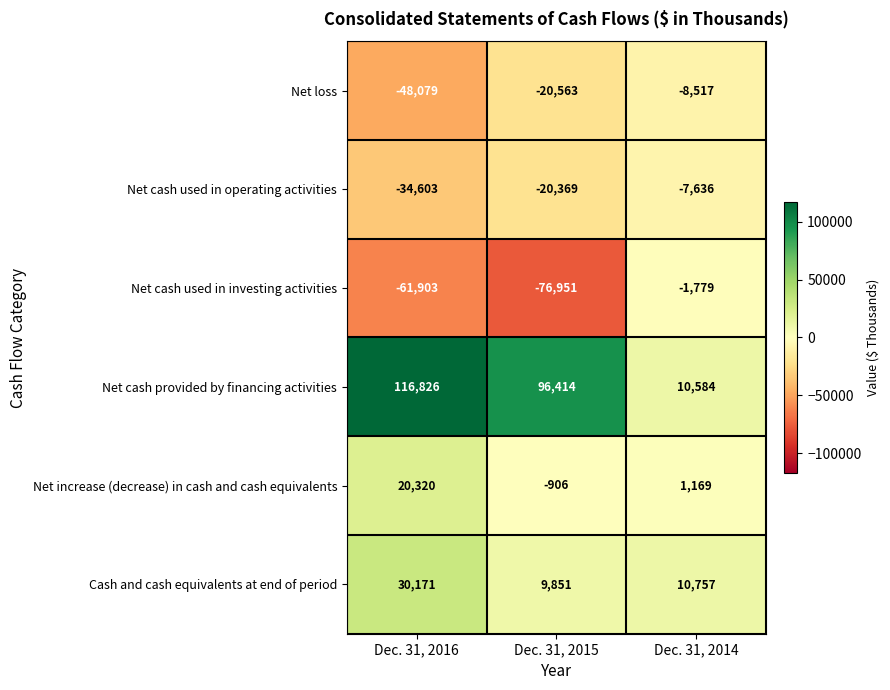

Rank the series at Dec. 31, 2014 from highest to lowest value.

Cash and cash equivalents at end of period, Net cash provided by financing activities, Net increase (decrease) in cash and cash equivalents, Net cash used in investing activities, Net cash used in operating activities, Net loss